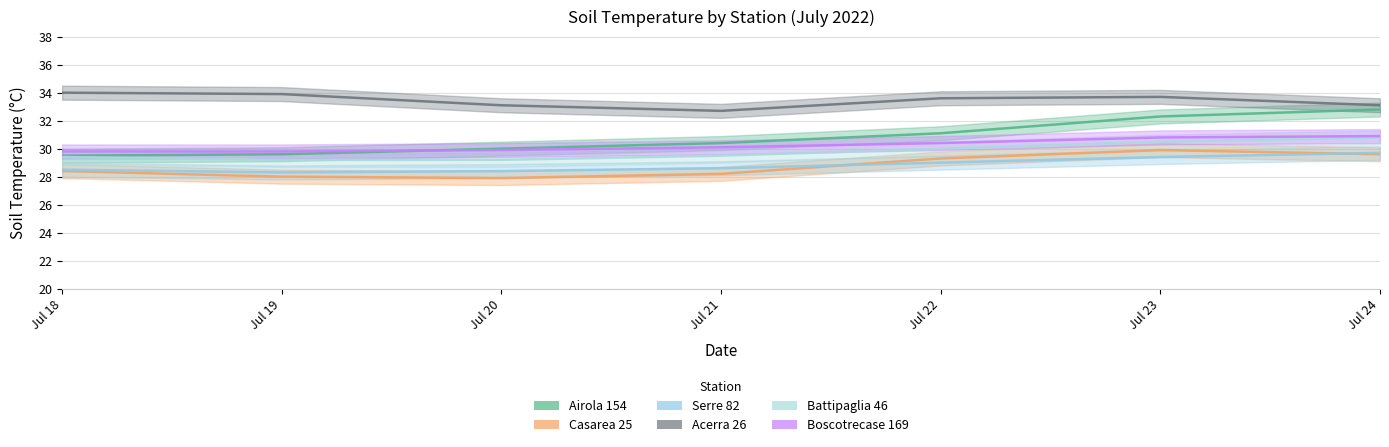

At how many categories does at least one series exceed 29?

7